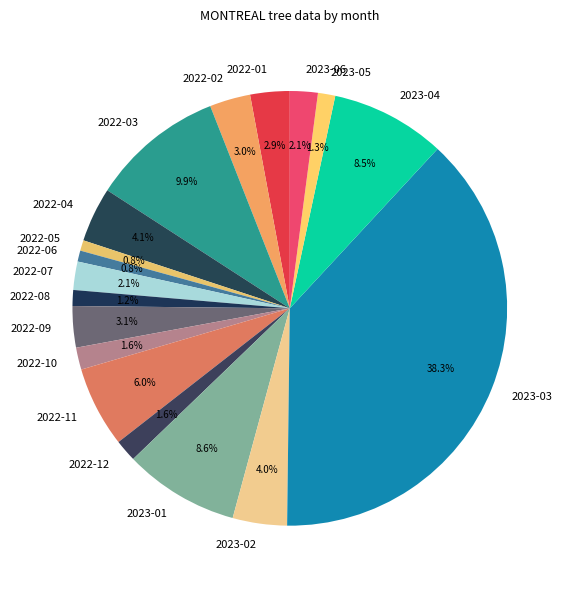

What is the largest slice in the pie chart?

2023-03